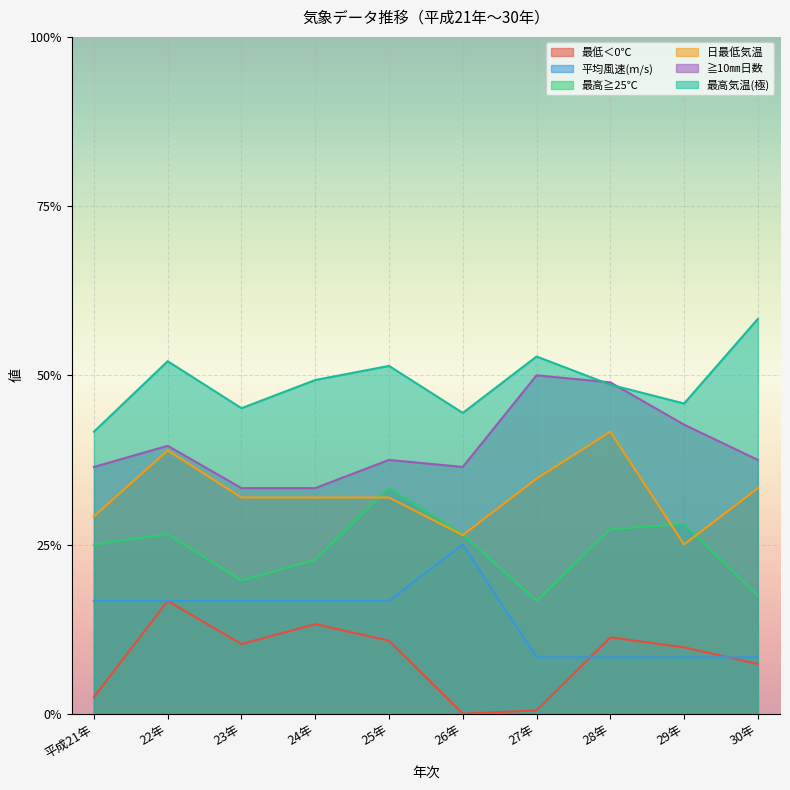

What position from the left is 26年?

6